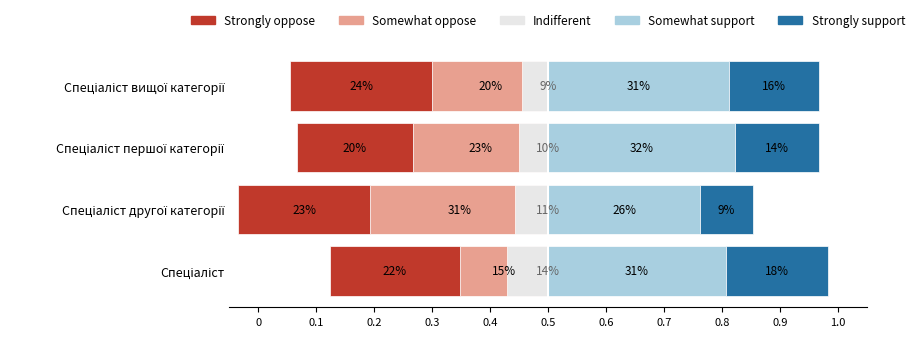

Count the number of categories in the chart.

4